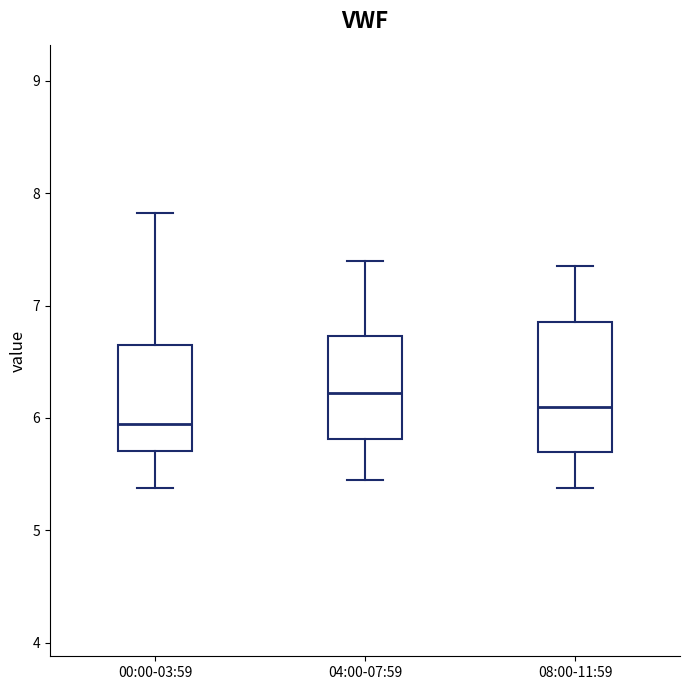

Where does the lower whisker of the box for 08:00-11:59 end on the y-axis? The values are not printed on the chart, so give them approximately, as read against the axis.

5.4